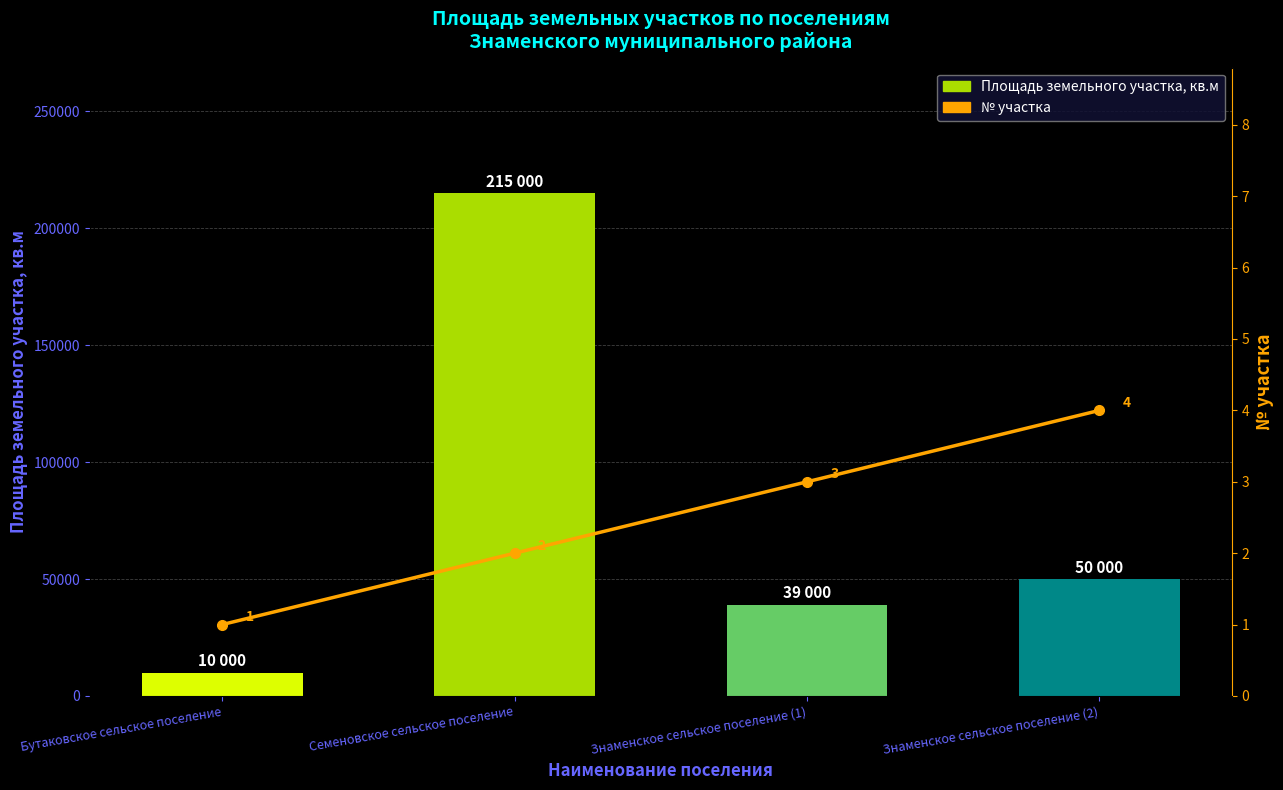

List the labels in order of № участка value, smallest first.

Бутаковское сельское поселение, Семеновское сельское поселение, Знаменское сельское поселение (1), Знаменское сельское поселение (2)